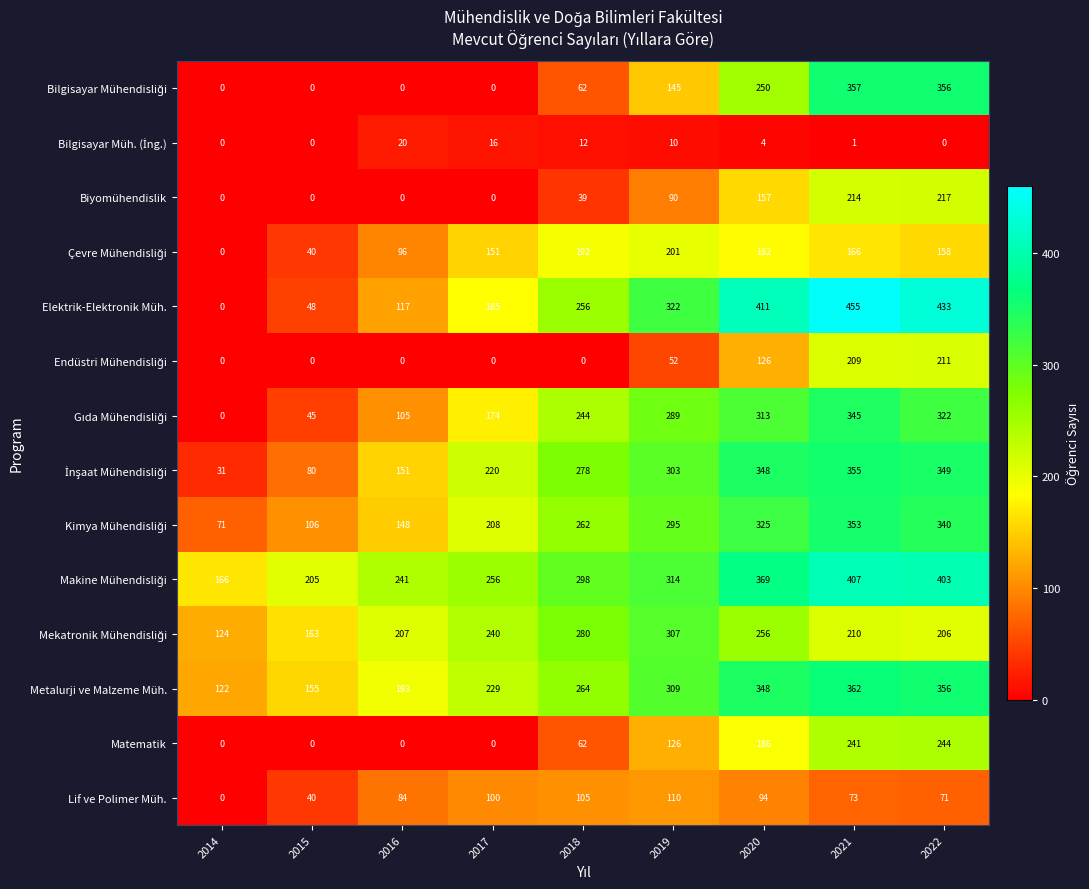

What is the difference between the maximum and second lowest values in the Matematik series?

244